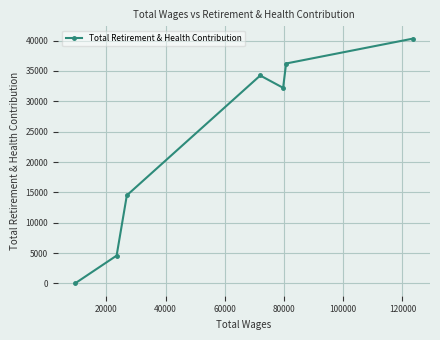

Does the chart have visible grid lines?

Yes